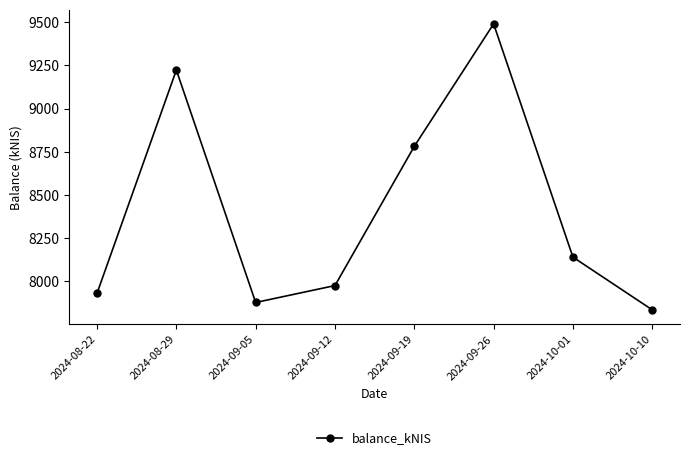

True or false: the data has more than 1 interior local peaks.

True